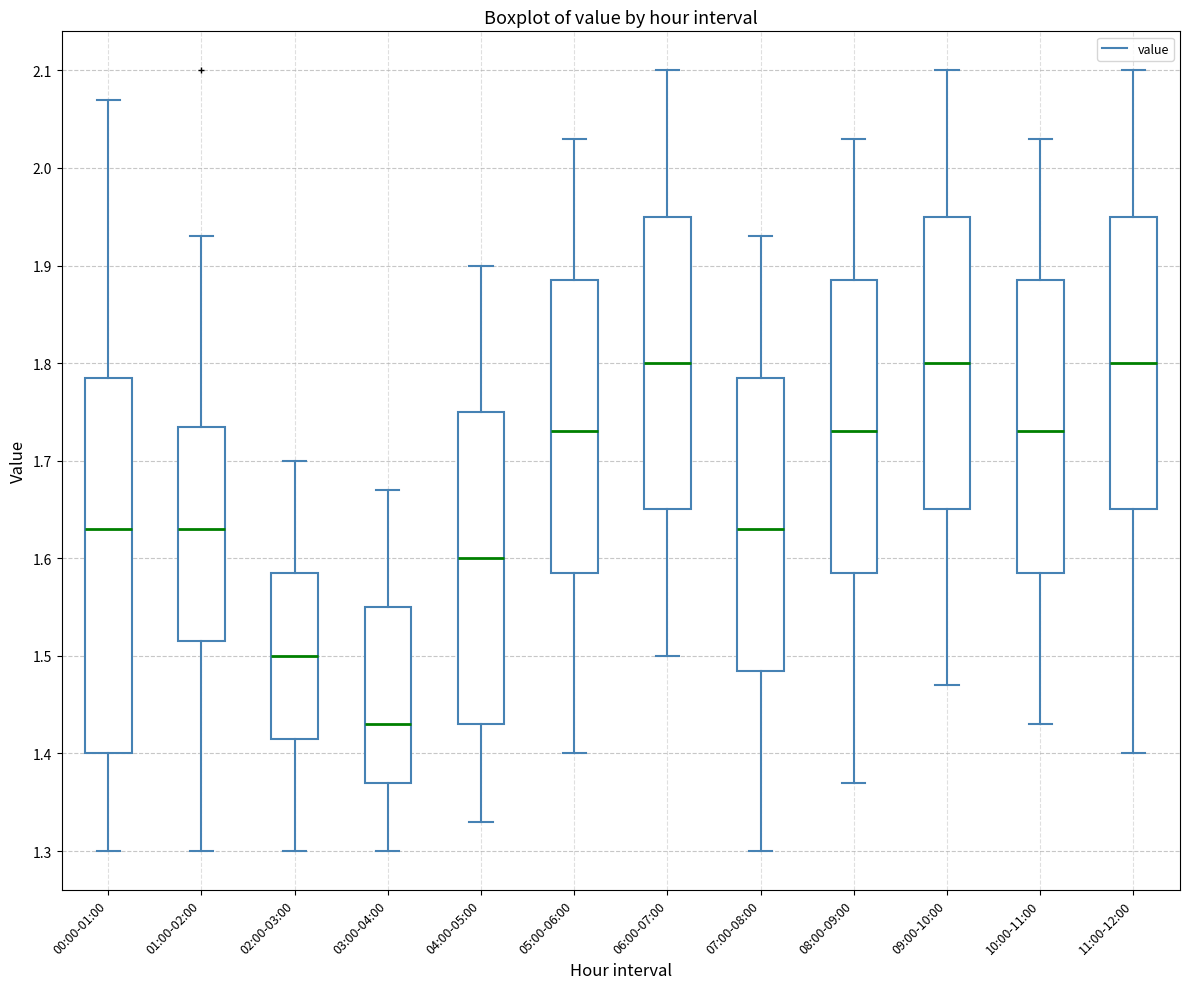

Reading left to right, transcribe this box plot: for each box, give where its median line is, the range the box spans, and where its two whiskers end, as read against the y-axis. The values are not printed on the chart, so give them approximately, as read against the axis.

00:00-01:00: median 1.63, box 1.40 to 1.79, whiskers 1.30 to 2.07
01:00-02:00: median 1.63, box 1.52 to 1.74, whiskers 1.30 to 1.93
02:00-03:00: median 1.50, box 1.42 to 1.59, whiskers 1.30 to 1.70
03:00-04:00: median 1.43, box 1.37 to 1.55, whiskers 1.30 to 1.67
04:00-05:00: median 1.60, box 1.43 to 1.75, whiskers 1.33 to 1.90
05:00-06:00: median 1.73, box 1.59 to 1.89, whiskers 1.40 to 2.03
06:00-07:00: median 1.80, box 1.65 to 1.95, whiskers 1.50 to 2.10
07:00-08:00: median 1.63, box 1.49 to 1.79, whiskers 1.30 to 1.93
08:00-09:00: median 1.73, box 1.59 to 1.89, whiskers 1.37 to 2.03
09:00-10:00: median 1.80, box 1.65 to 1.95, whiskers 1.47 to 2.10
10:00-11:00: median 1.73, box 1.59 to 1.89, whiskers 1.43 to 2.03
11:00-12:00: median 1.80, box 1.65 to 1.95, whiskers 1.40 to 2.10